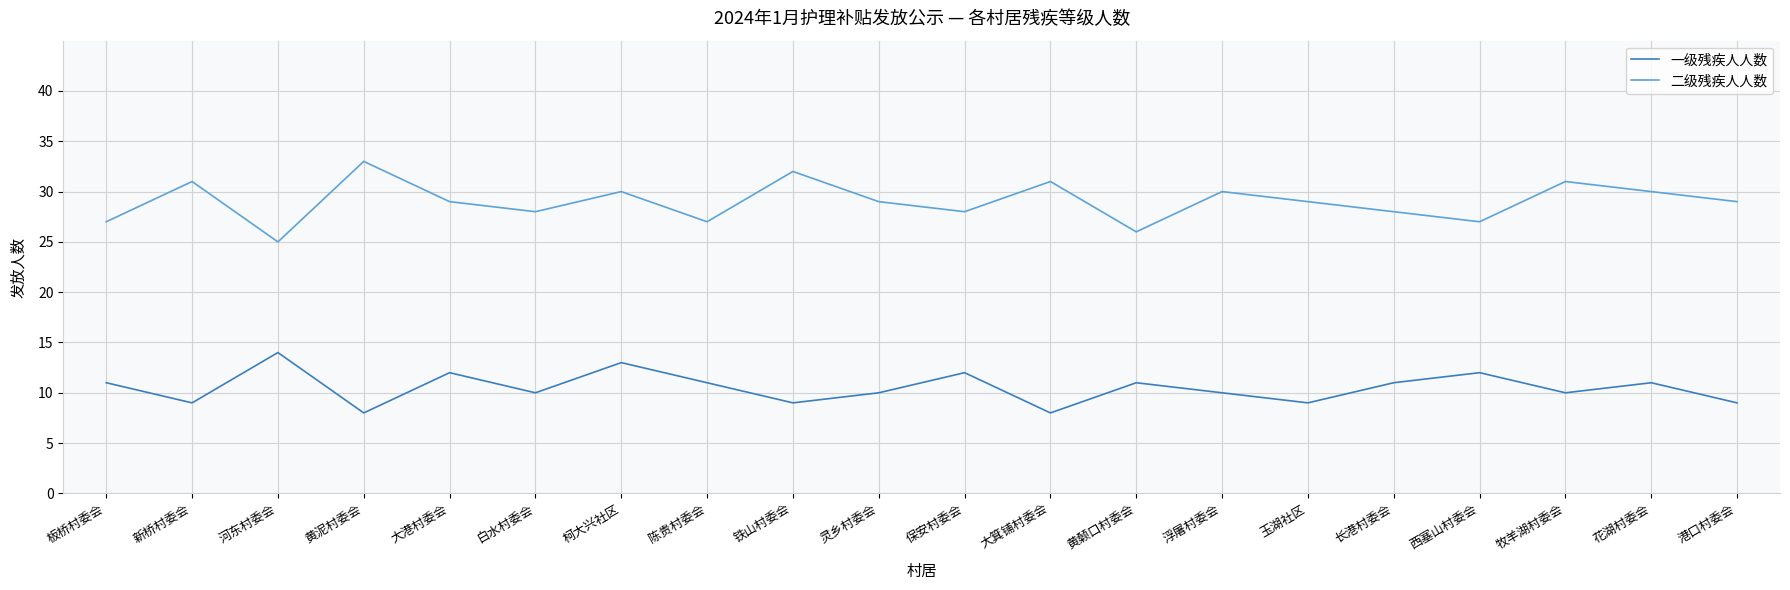

Does the chart display data point markers on the line(s)?

No